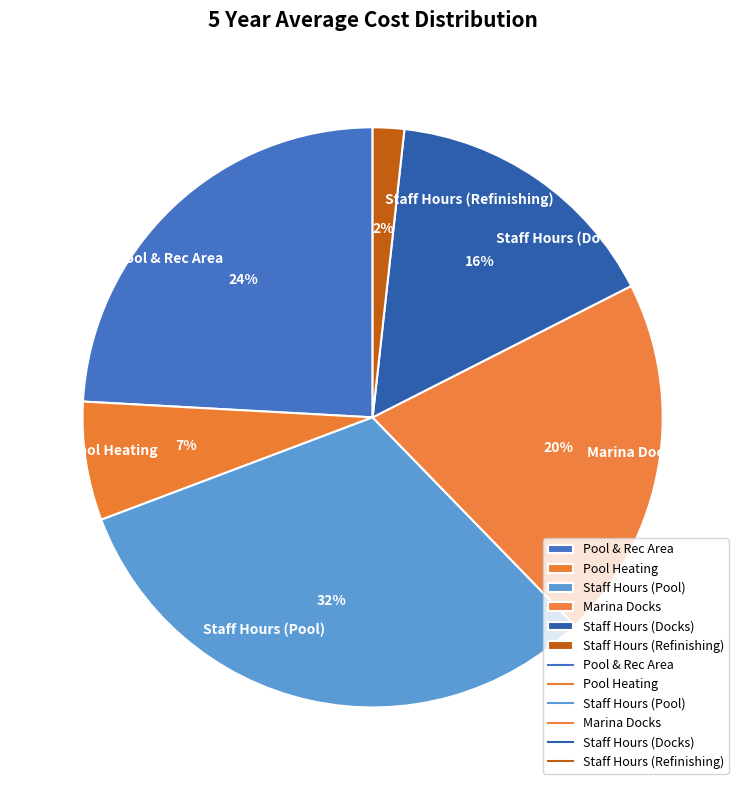

Which has a higher value, Pool & Rec Area or Marina Docks?

Pool & Rec Area